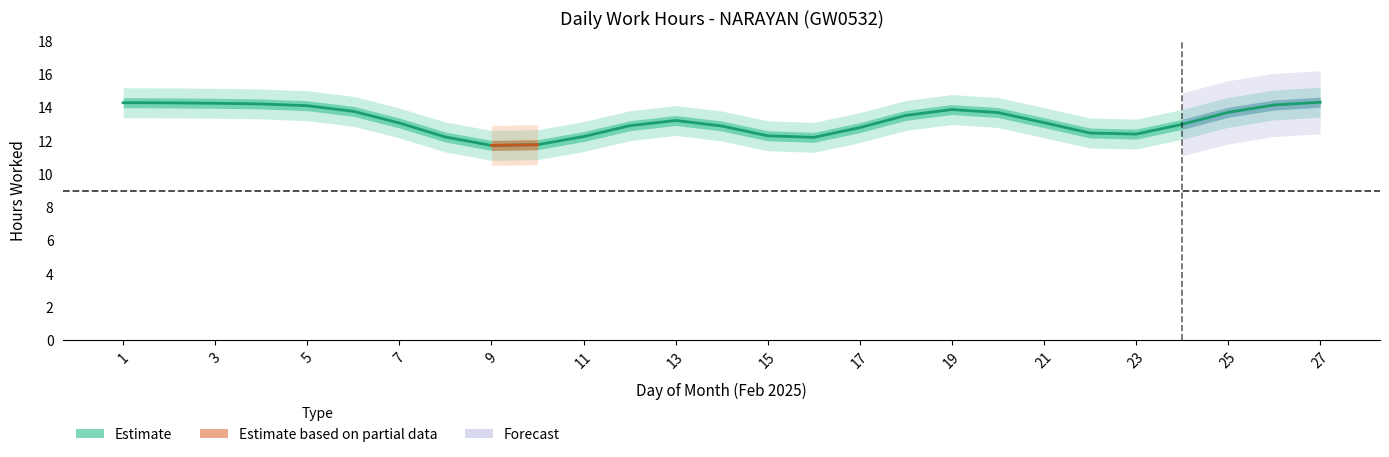

Count the number of categories in the chart.

27